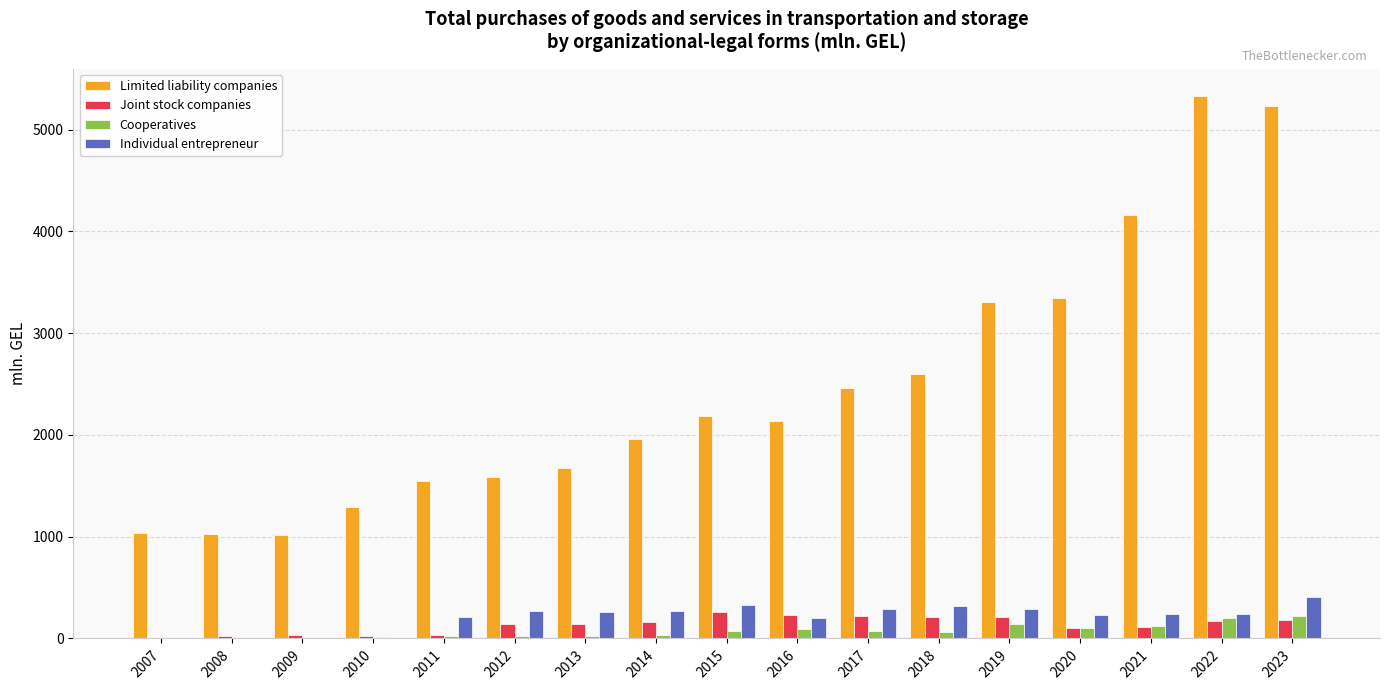

How many values in the Individual entrepreneur series exceed 244?

9